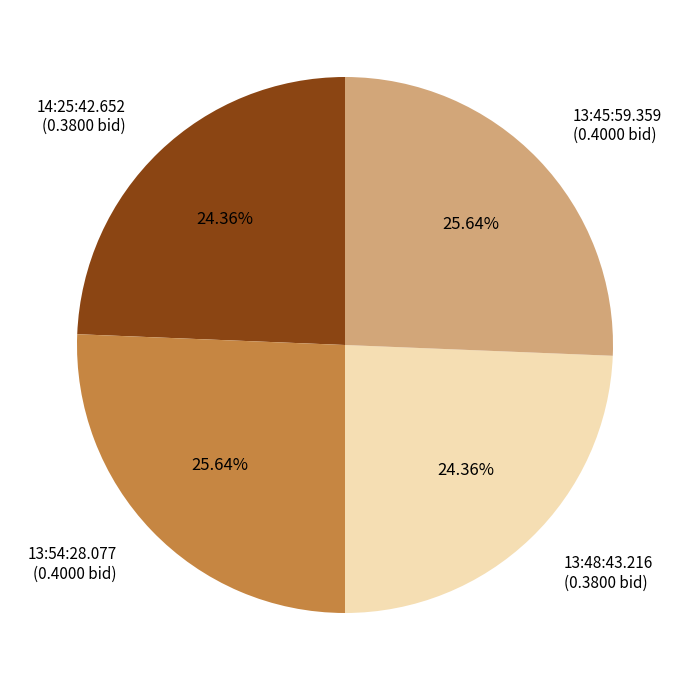

Which has a higher value, 14:25:42.652 (0.3800 bid) or 13:54:28.077 (0.4000 bid)?

13:54:28.077 (0.4000 bid)